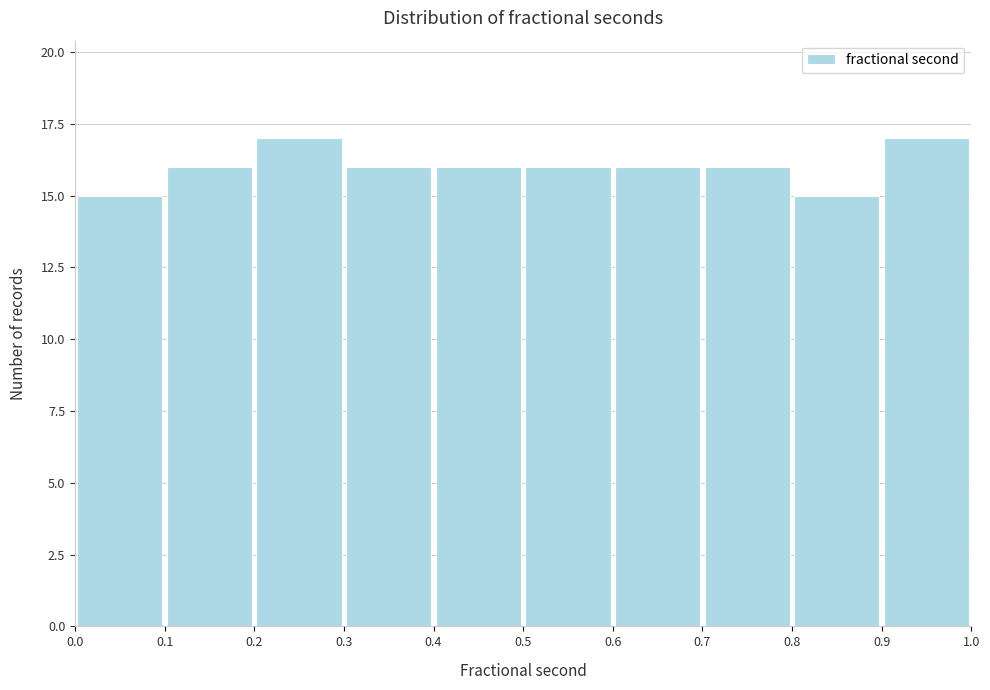

Reading left to right, list every bar in this chart as the range it spans on the x-axis followed by its height. The values are not printed on the chart, so give them approximately, as read against the axis.

0.0 to 0.1: 15
0.1 to 0.2: 16
0.2 to 0.3: 17
0.3 to 0.4: 16
0.4 to 0.5: 16
0.5 to 0.6: 16
0.6 to 0.7: 16
0.7 to 0.8: 16
0.8 to 0.9: 15
0.9 to 1.0: 17